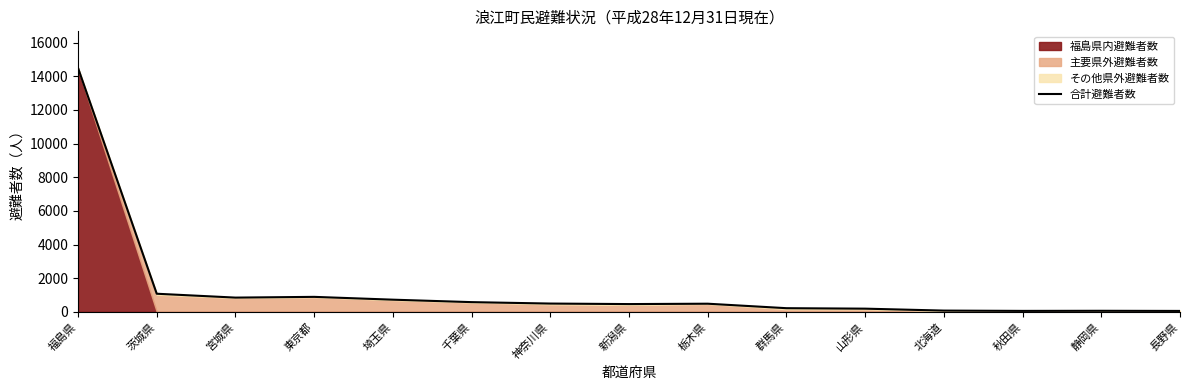

List the labels in order of value, smallest first.

長野県, 秋田県, 静岡県, 北海道, 山形県, 群馬県, 新潟県, 栃木県, 神奈川県, 千葉県, 埼玉県, 宮城県, 東京都, 茨城県, 福島県